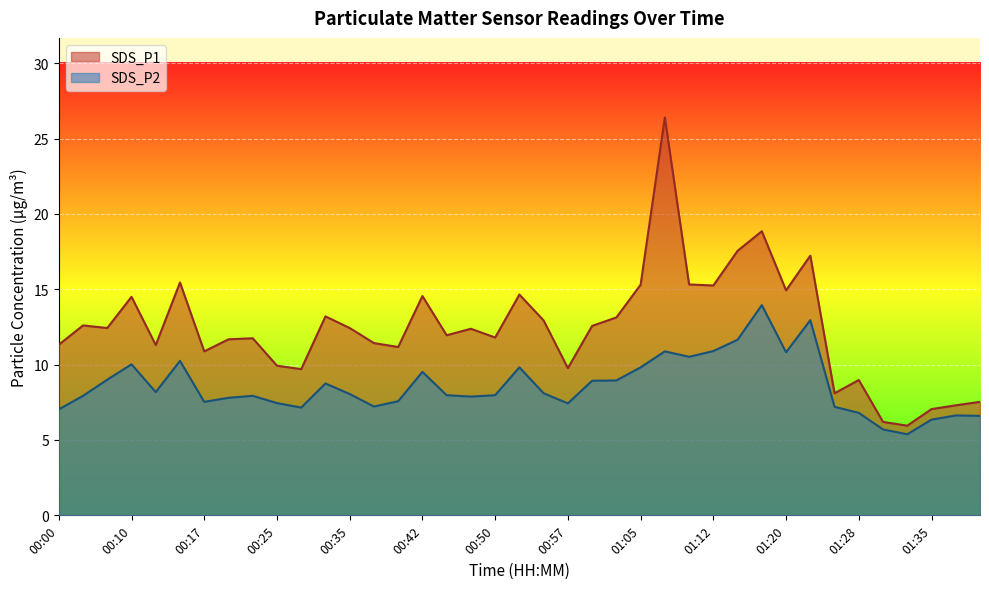

True or false: SDS_P1 and SDS_P2 intersect in this chart.

False